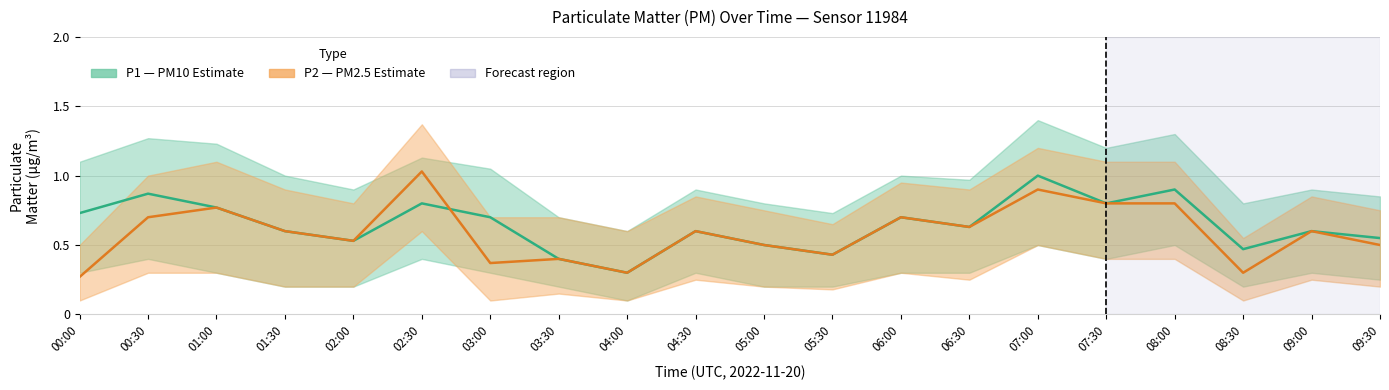

What is the minimum value shown in the chart?

0.3